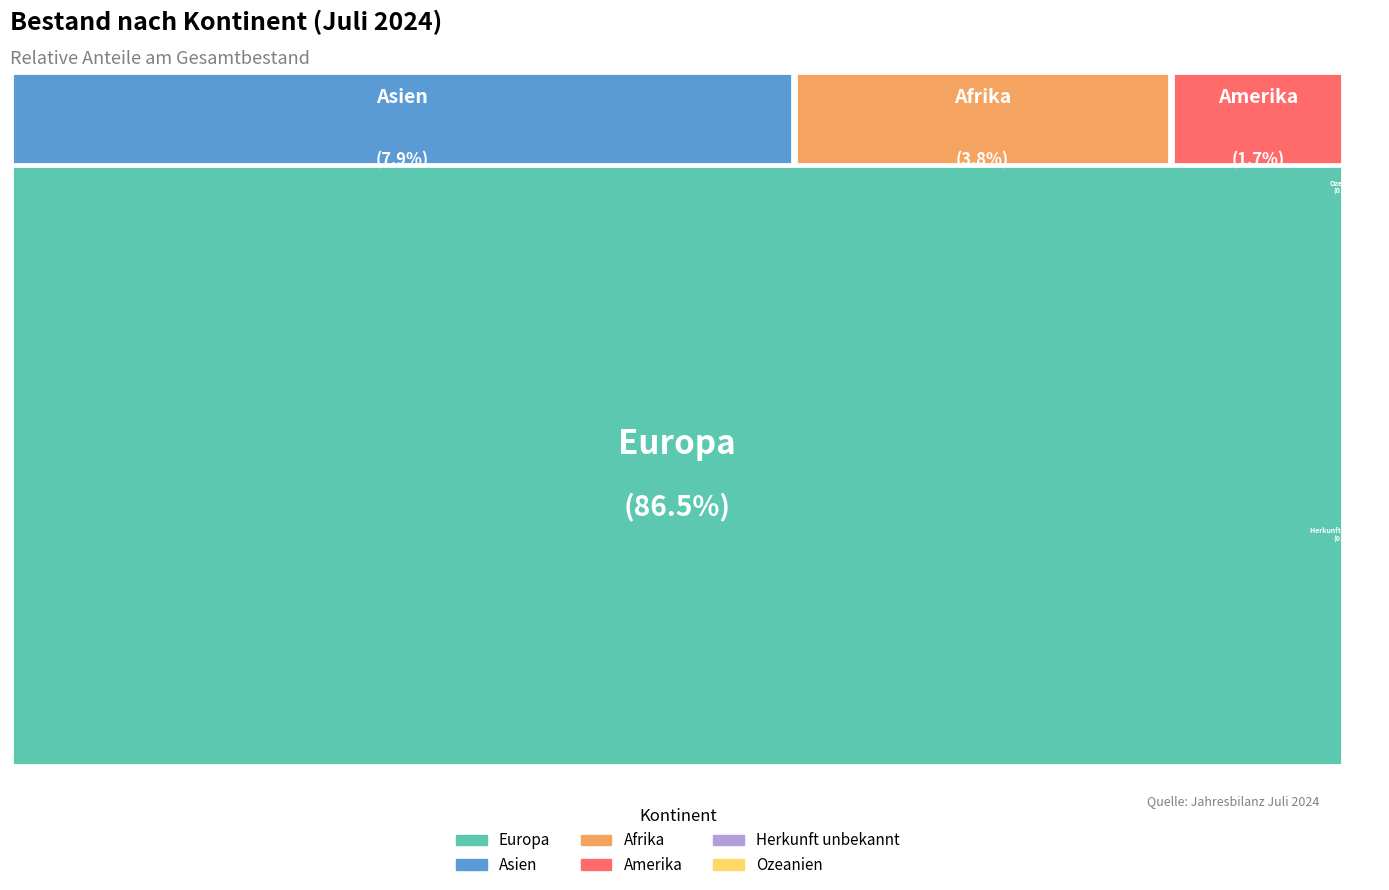

How many slices are in this pie chart?

6